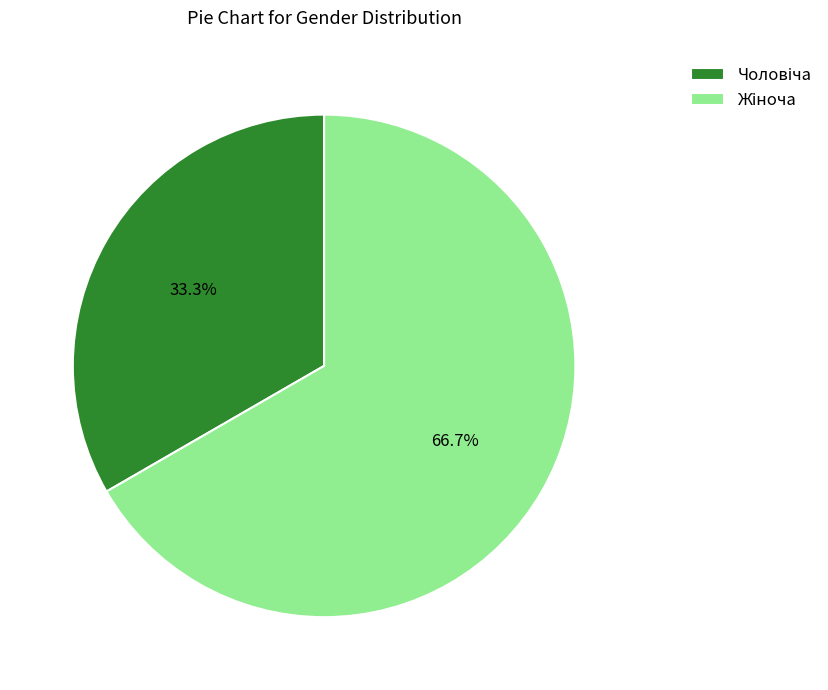

To the nearest percent, what is the difference between the largest and smallest slice percentages?

33%